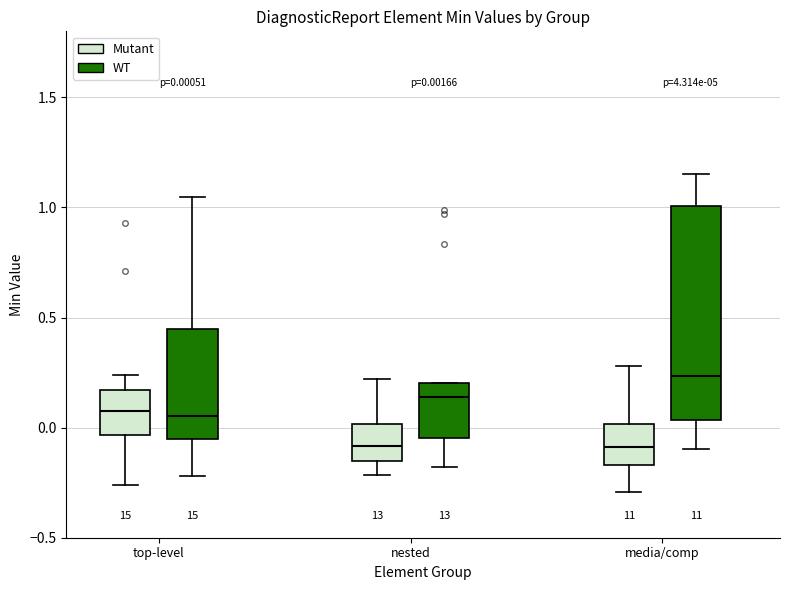

Which box's median line is the highest?

media/comp (WT)